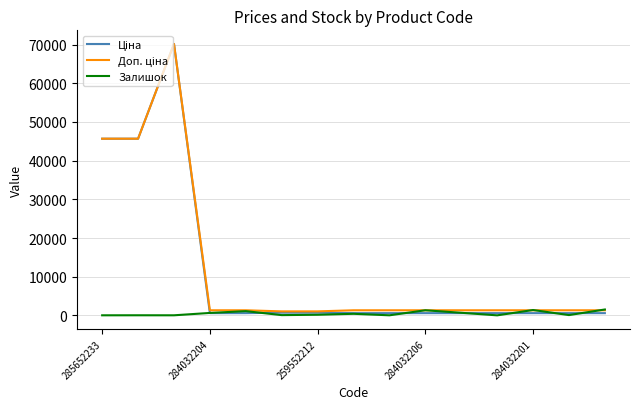

Does the chart have visible grid lines?

Yes